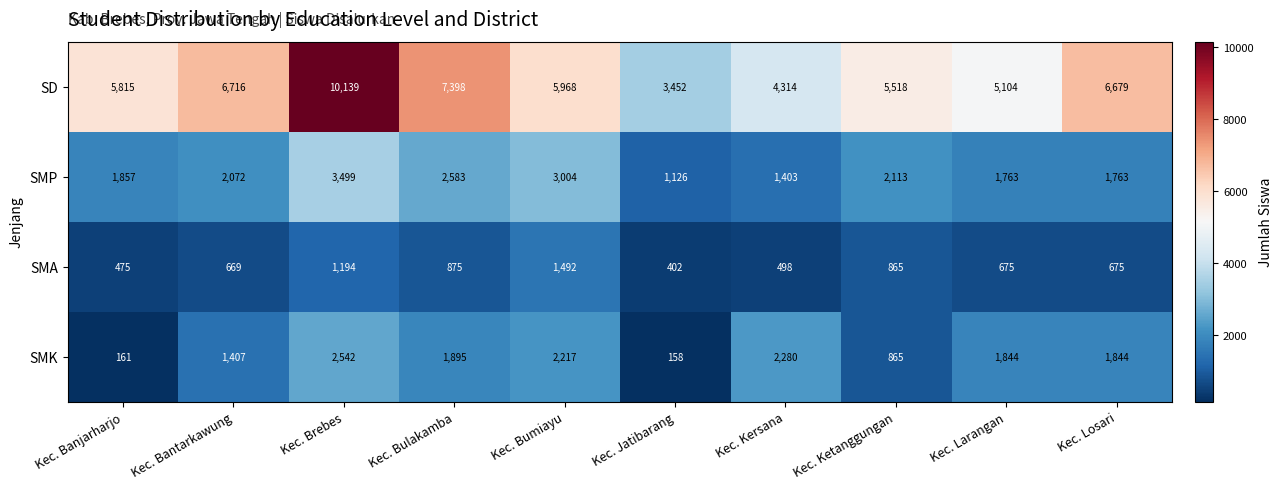

At which category does the chart reach its minimum across all series?

Kec. Jatibarang